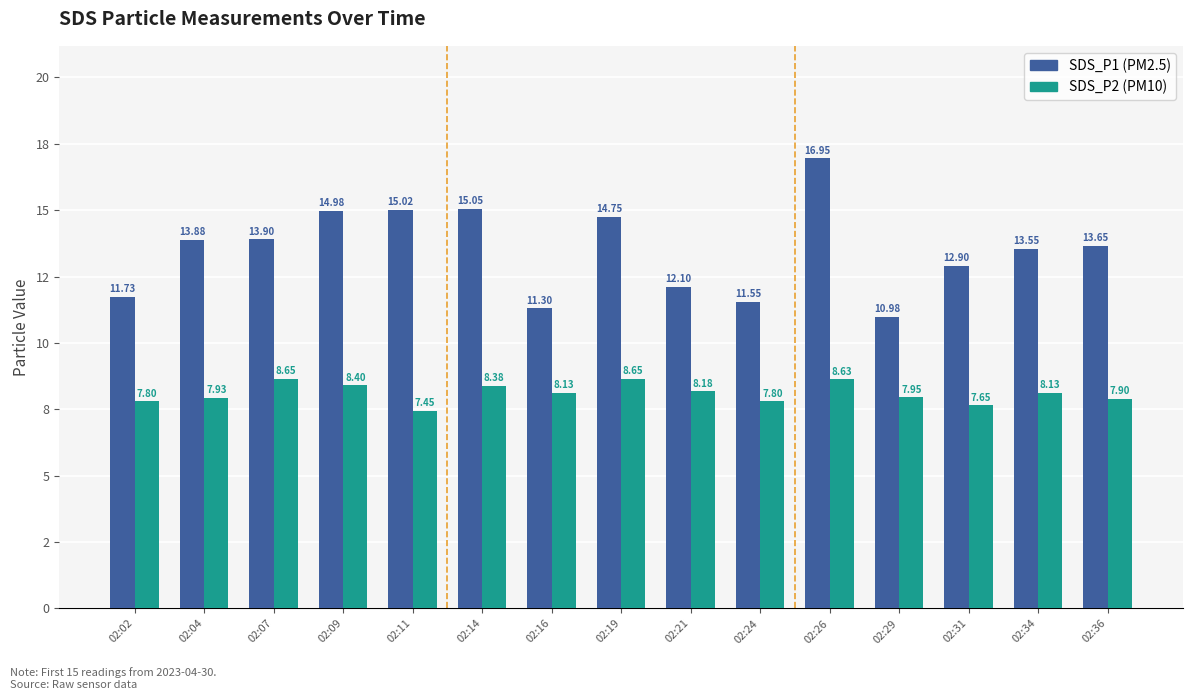

Are the bars grouped side by side (vs. stacked)?

Yes